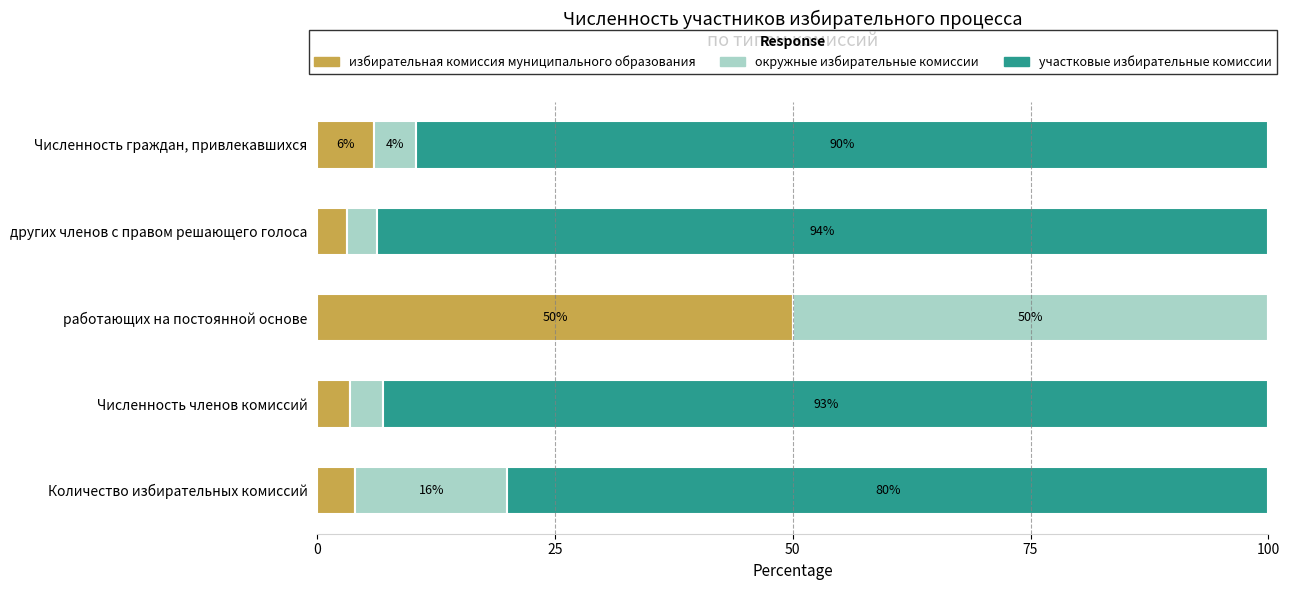

The избирательная комиссия муниципального образования series shows 6.0 at Численность граждан, привлекавшихся. True or false?

True